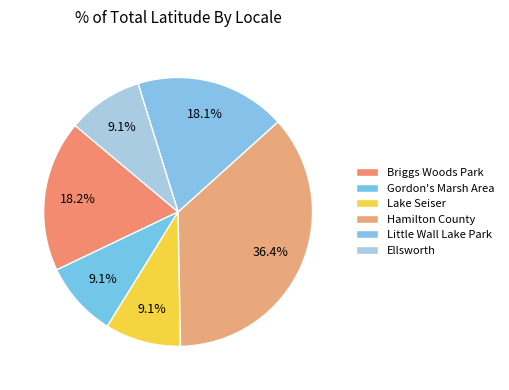

Is there any slice that represents more than half of the pie?

No